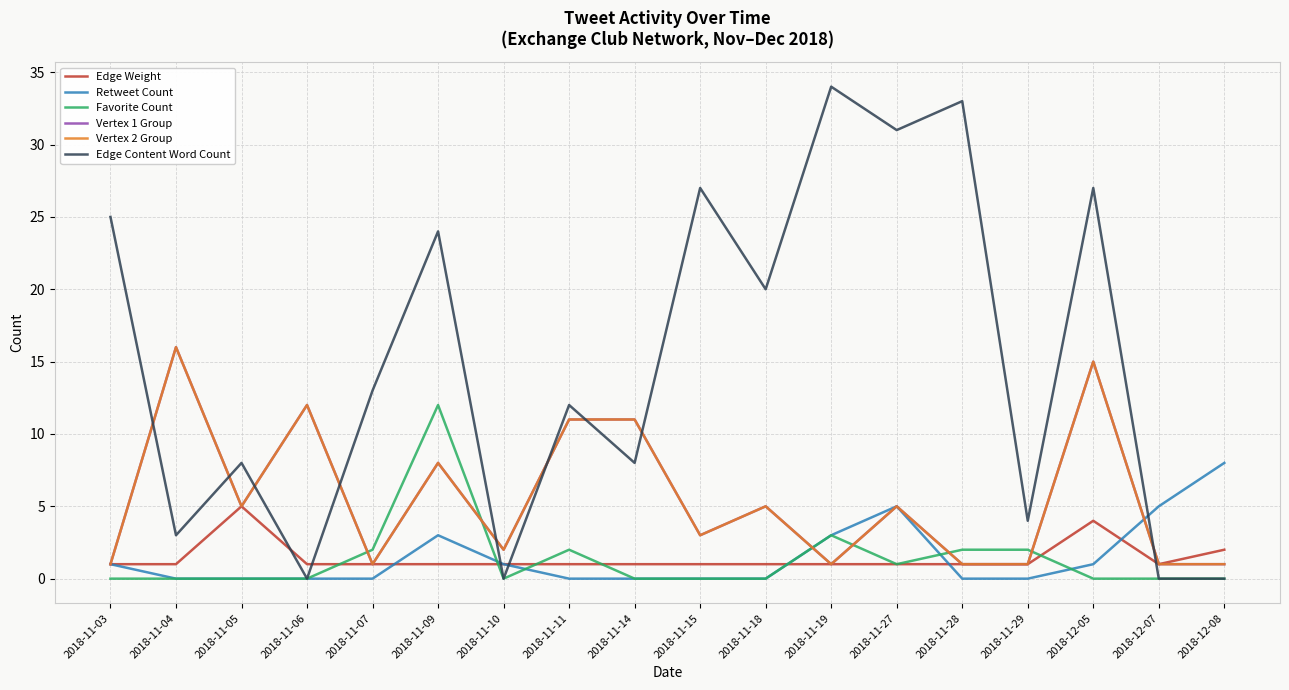

What is the label of the 8th point from the left?

2018-11-11